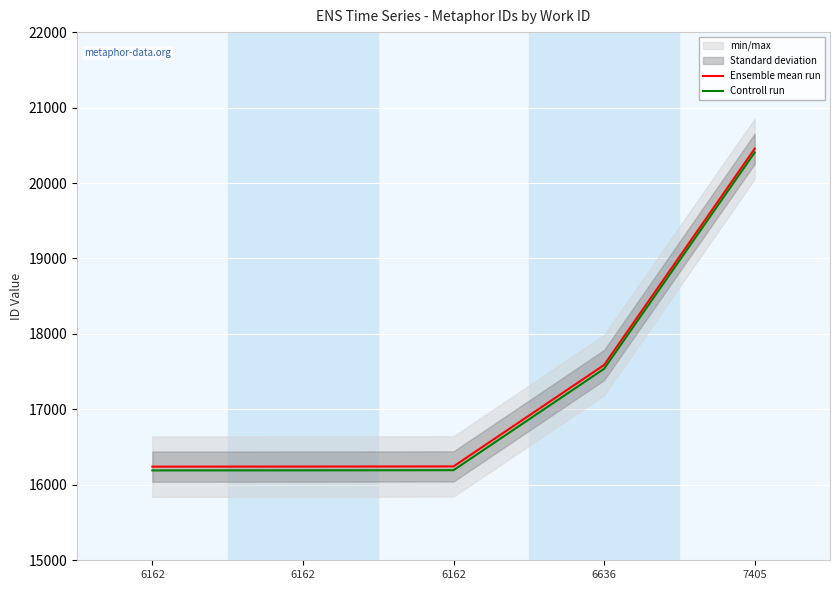

What is the lowest value of the Controll run series?

16191